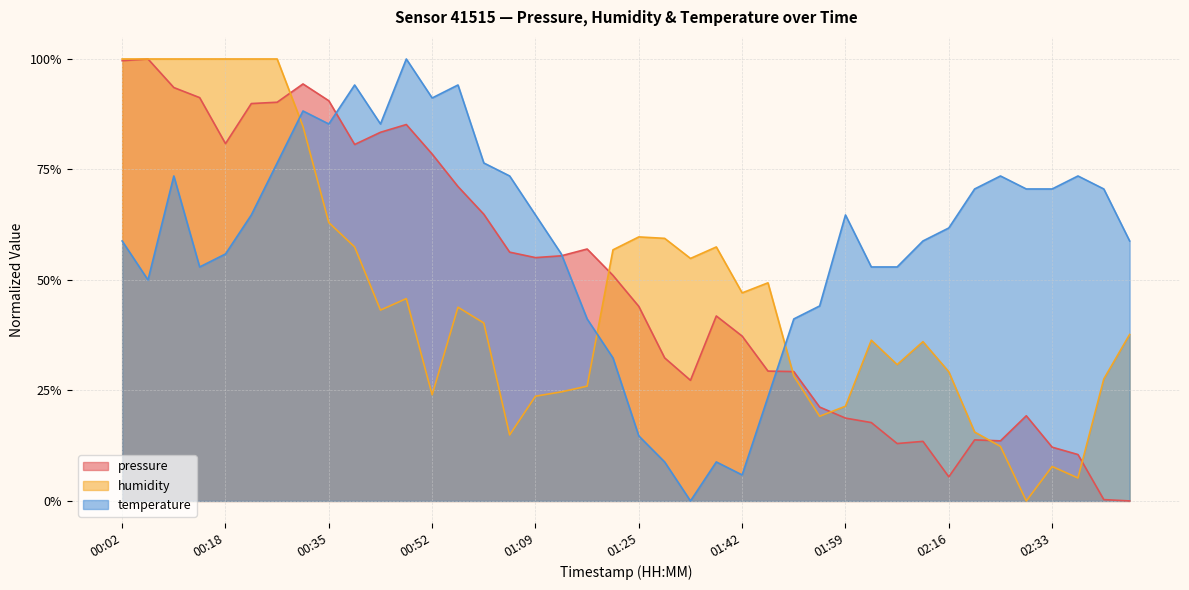

What is the spread (max minus min) of values at 00:06?

0.5